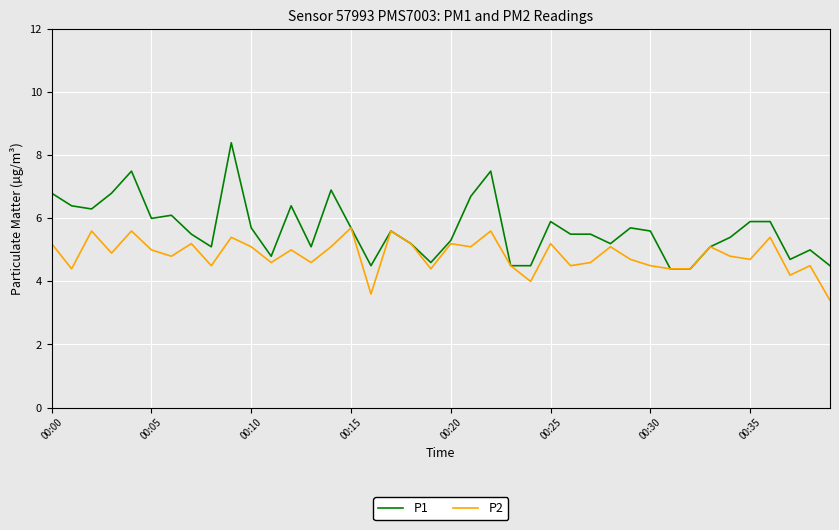

What is the minimum value shown in the chart?

3.4